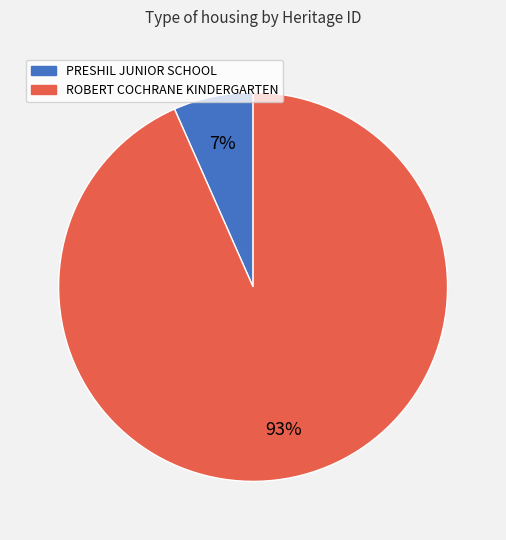

How many slices are in this pie chart?

2